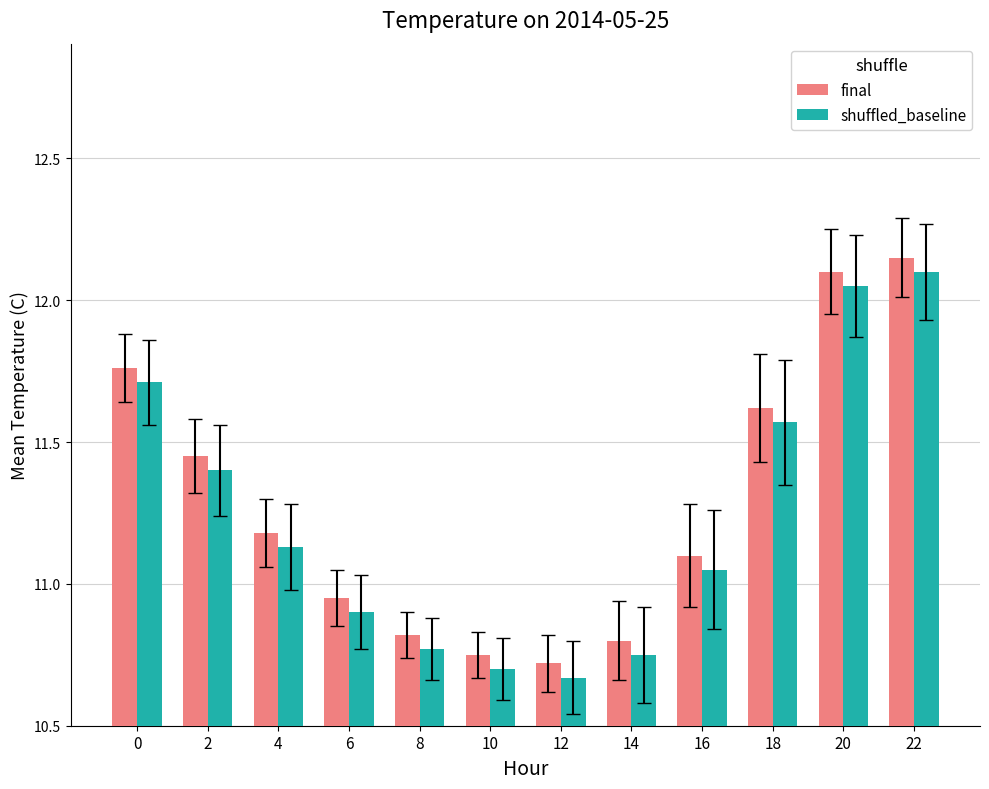

The value of final at 8 is 10.8. True or false?

True